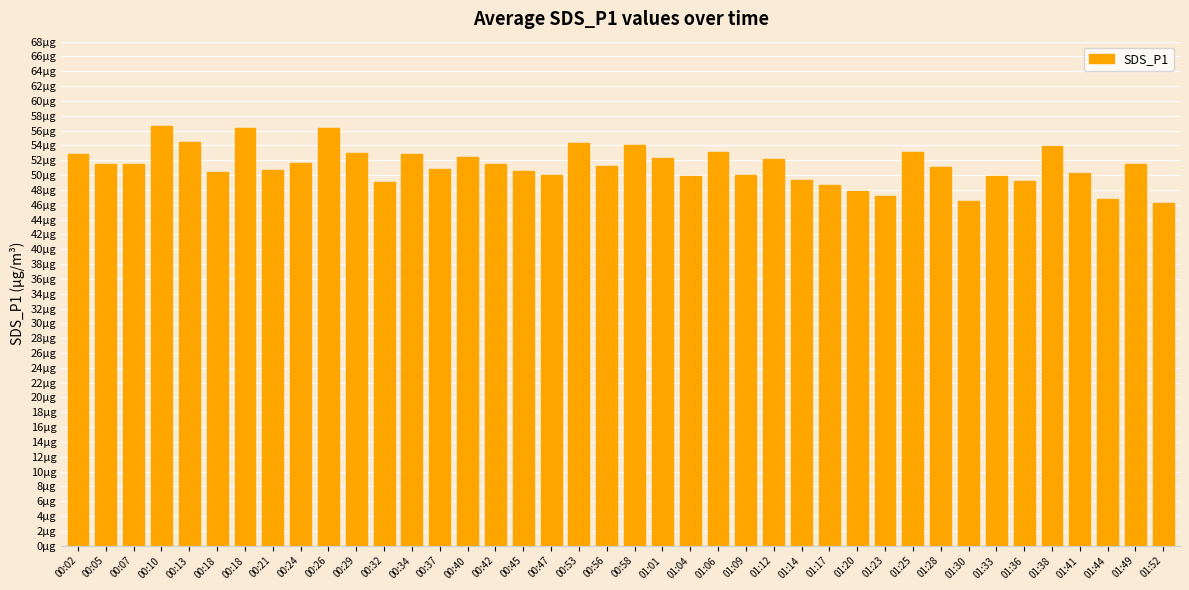

Reading left to right, list all the values displayed in this chart.

00:02=52.8	00:05=51.5	00:07=51.5	00:10=56.6	00:13=54.5	00:18=50.4	00:18=56.4	00:21=50.6	00:24=51.6	00:26=56.4	00:29=53.0	00:32=49.0	00:34=52.8	00:37=50.9	00:40=52.4	00:42=51.5	00:45=50.5	00:47=50.0	00:53=54.4	00:56=51.2	00:58=54.0	01:01=52.4	01:04=49.9	01:06=53.2	01:09=50.0	01:12=52.2	01:14=49.3	01:17=48.7	01:20=47.8	01:23=47.2	01:25=53.1	01:28=51.0	01:30=46.5	01:33=49.9	01:36=49.1	01:38=53.9	01:41=50.3	01:44=46.8	01:49=51.5	01:52=46.2